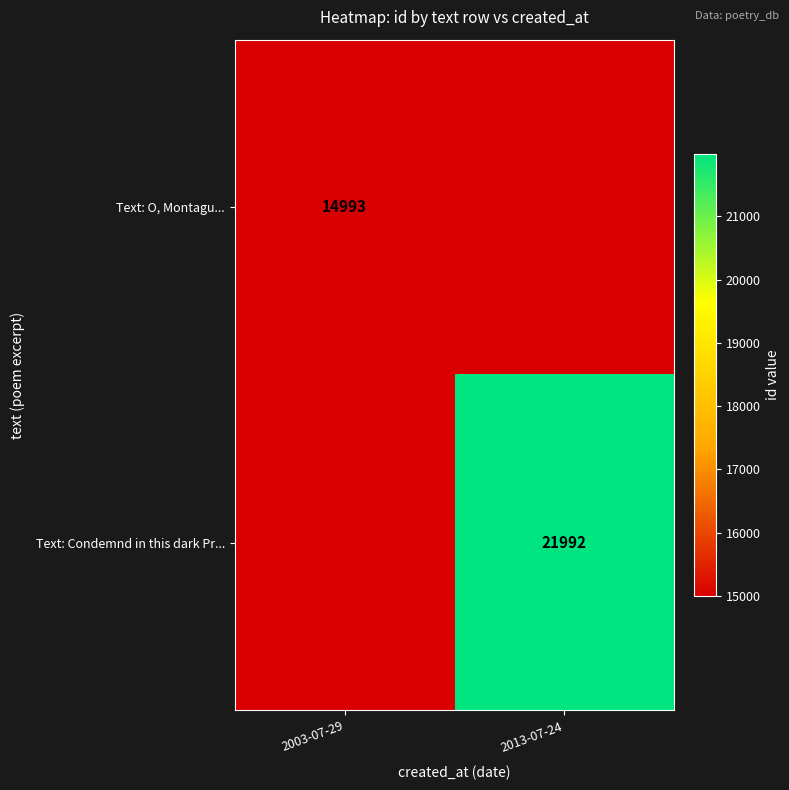

What is the total value across all series at 2003-07-29?

14993